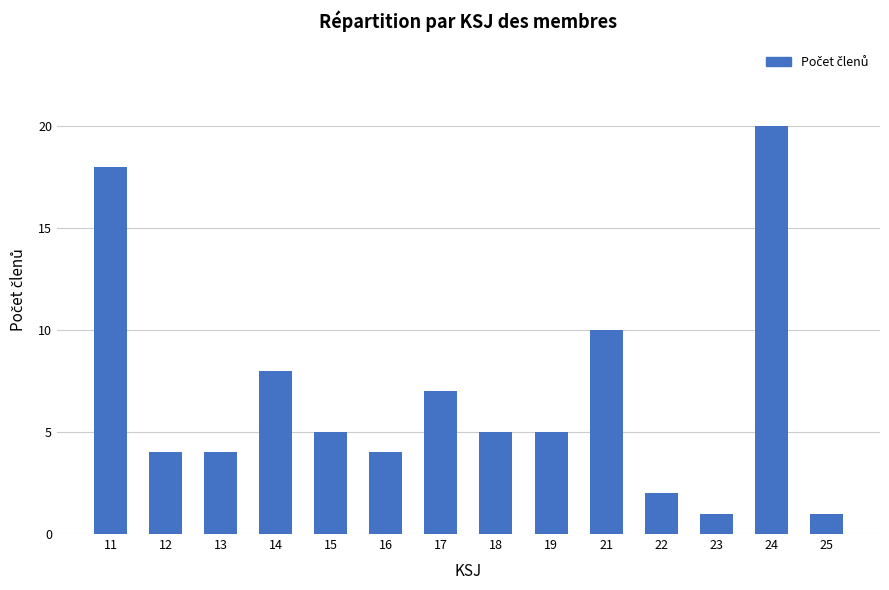

Reading left to right, list all the values displayed in this chart.

18	4	4	8	5	4	7	5	5	10	2	1	20	1